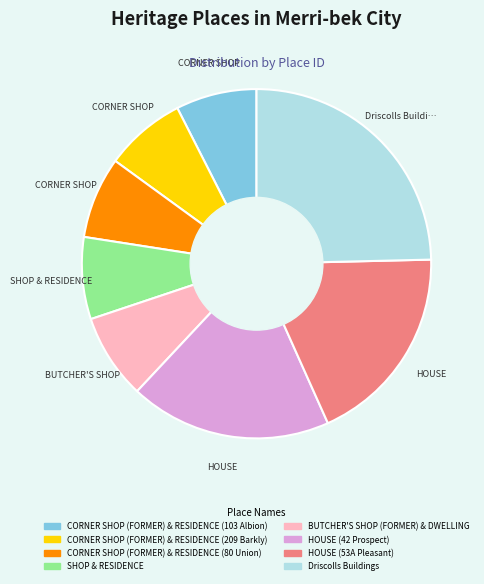

Is the sum of HOUSE (53A Pleasant) and HOUSE (42 Prospect) greater than half?

No